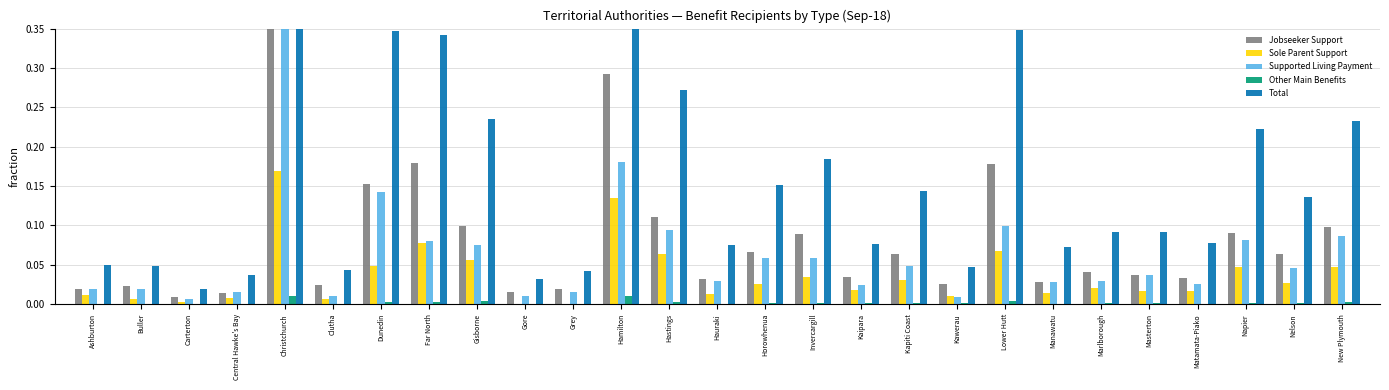

What is the label of the 20th bar from the left?

Lower Hutt